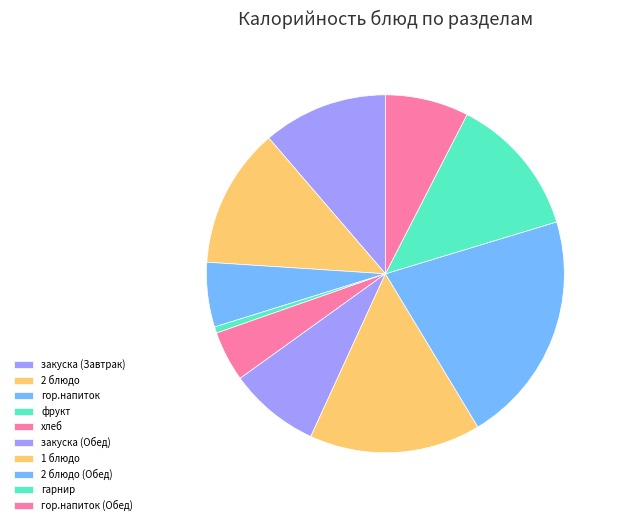

What percentage is the хлеб slice, to the nearest percent?

5%